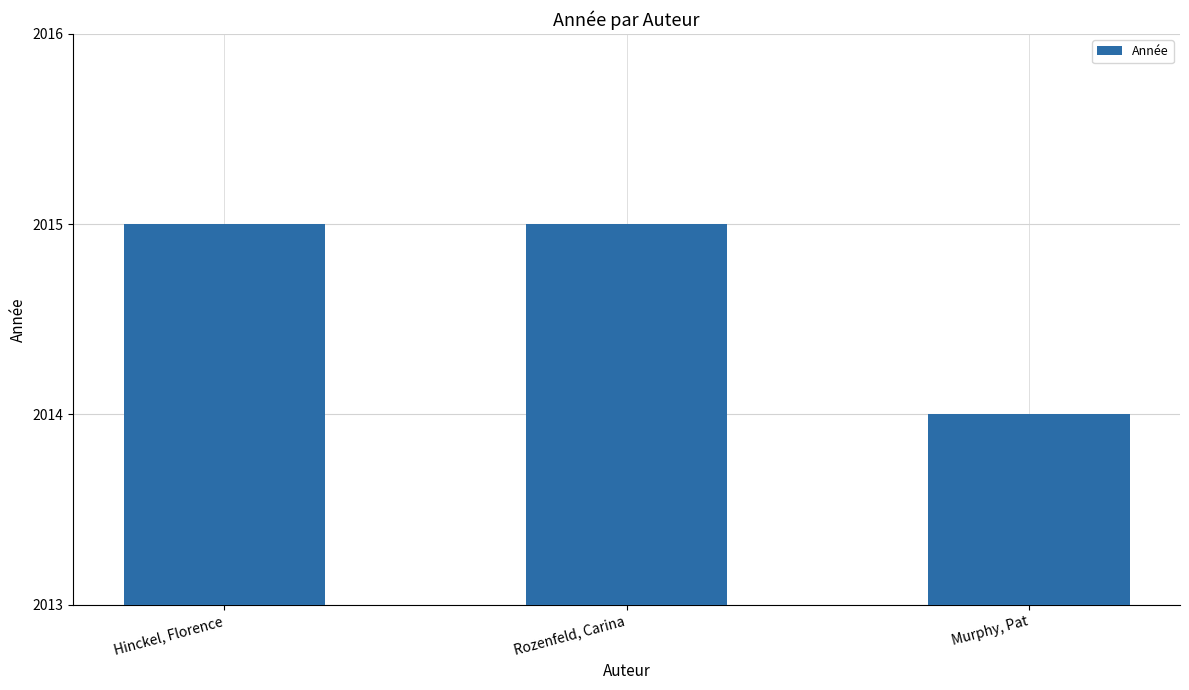

Reading left to right, what are all the values shown in this chart?

2015	2015	2014